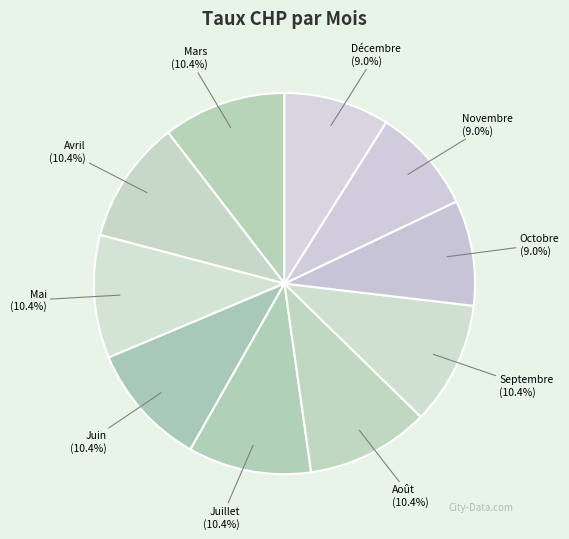

What percentage is the Août slice, to the nearest percent?

10%